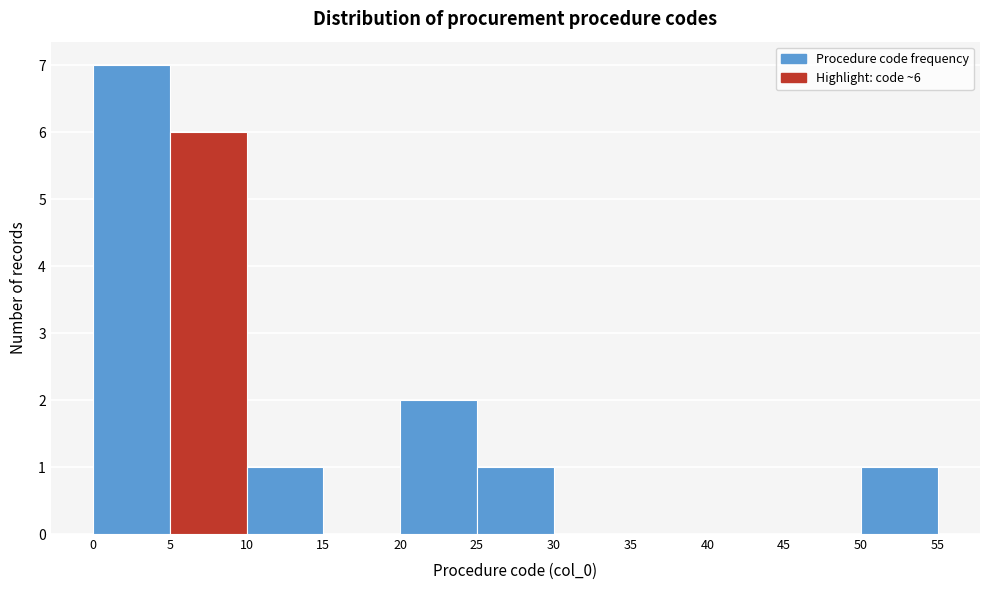

Over which range of the x-axis is the bar tallest?

0 to 5